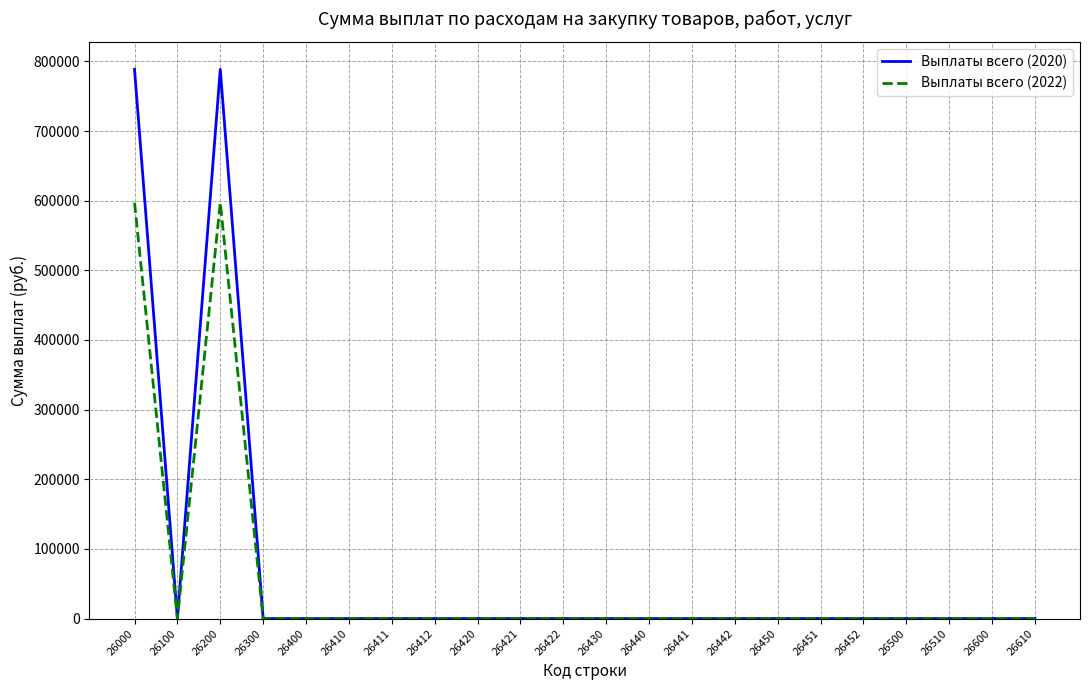

What is the difference between the maximum and minimum values in the Выплаты всего (2022) series?

597200